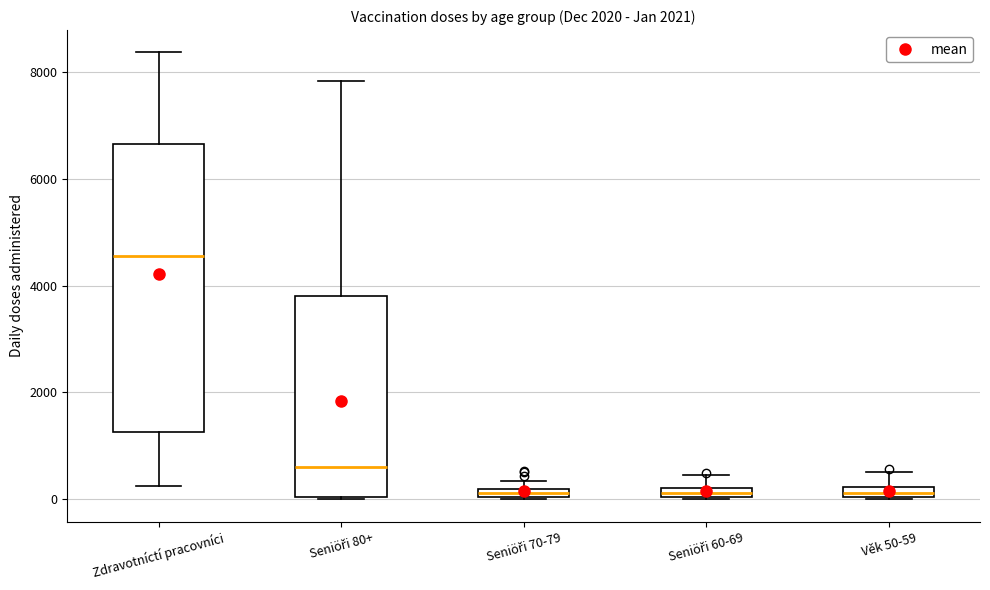

Comparing the boxes themselves (not the whiskers), which one is the tallest?

Zdravotníctí pracovníci